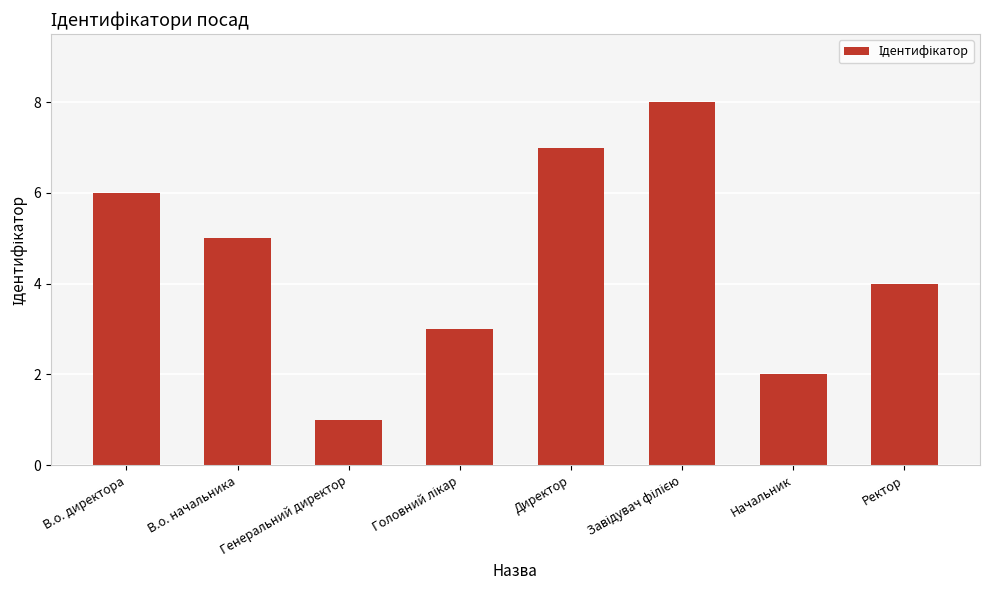

At which label is the value closest to 4?

Ректор